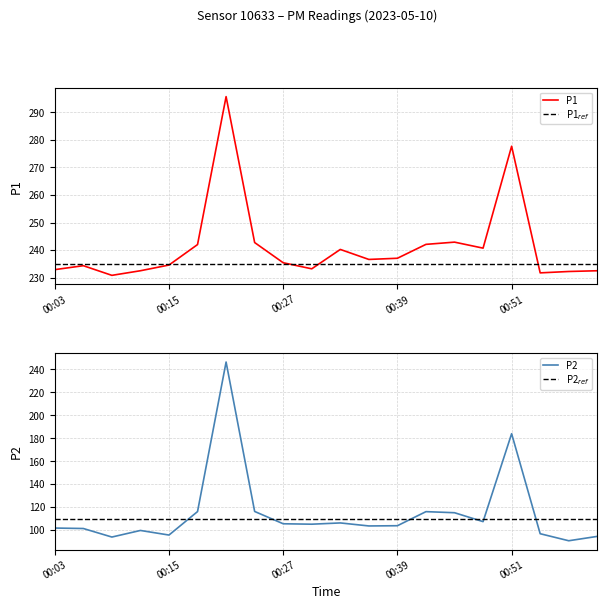

True or false: P2 has more than 2 points higher than both neighbors.

True